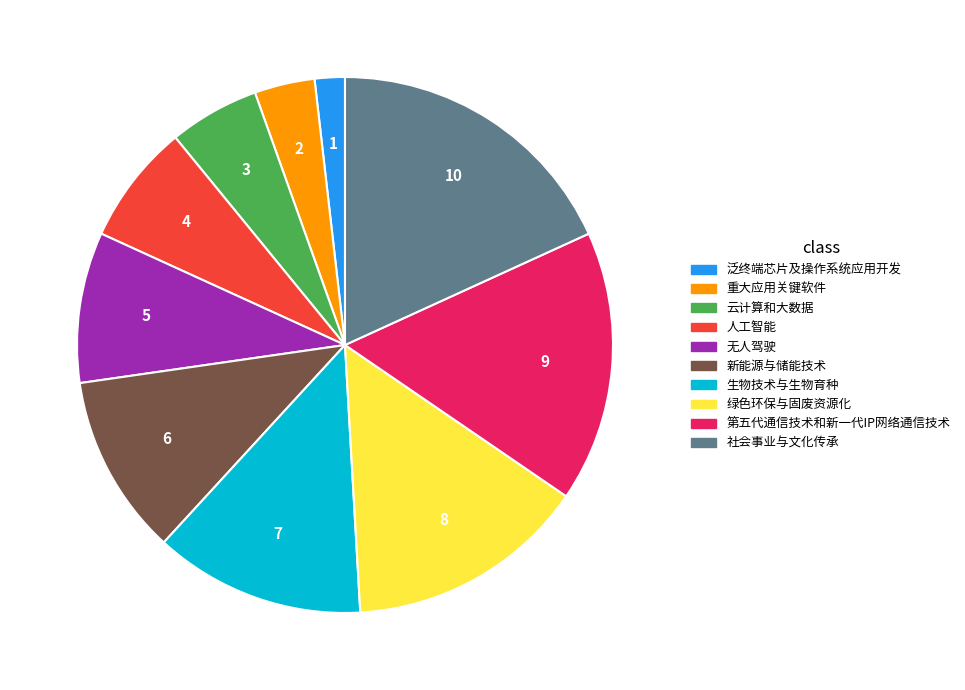

Is it true that 泛终端芯片及操作系统应用开发 is 2% of the pie?

True